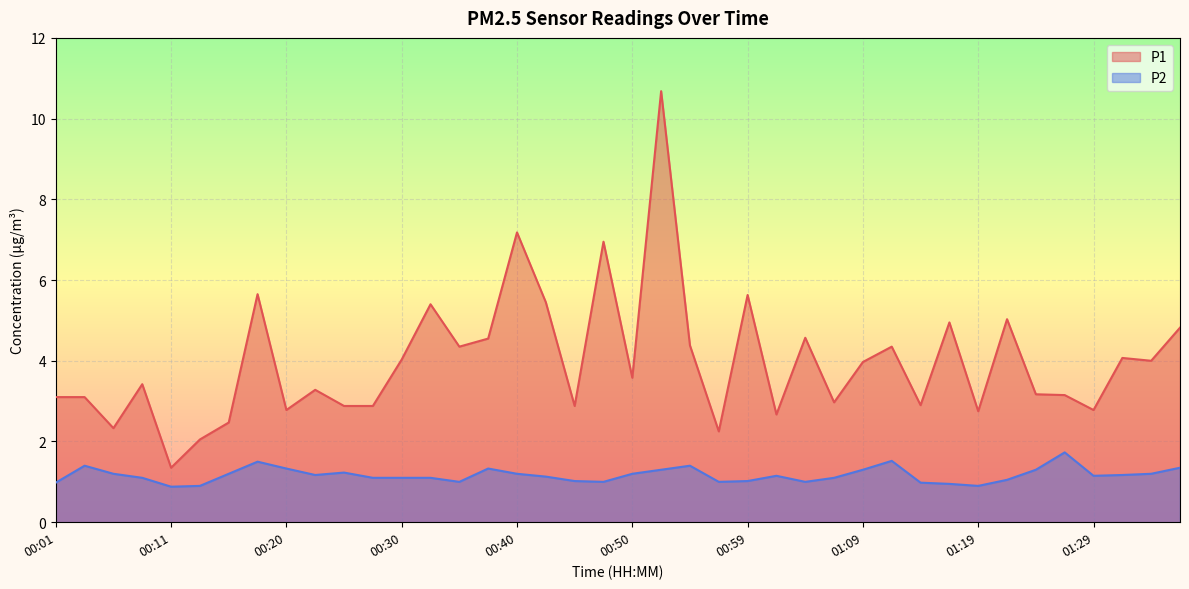

What are all the series names shown in the legend?

P1, P2